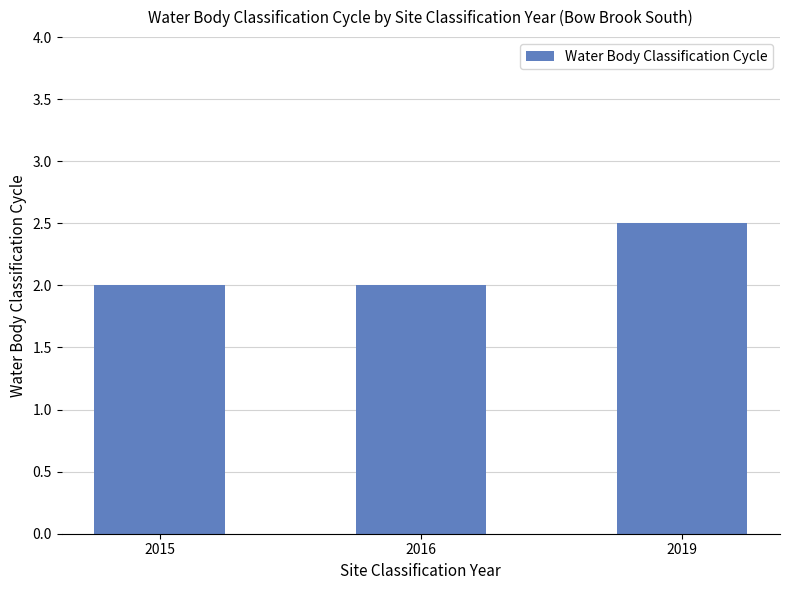

Is it true that the value at 2019 is 3.9?

False